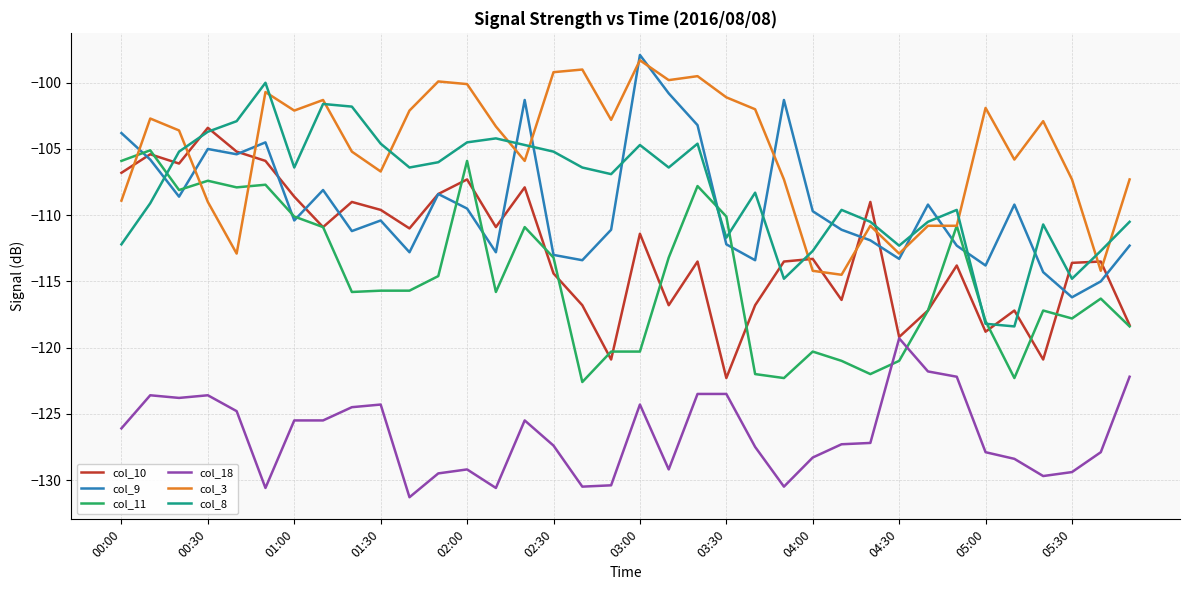

What is the smallest value displayed?

-131.3